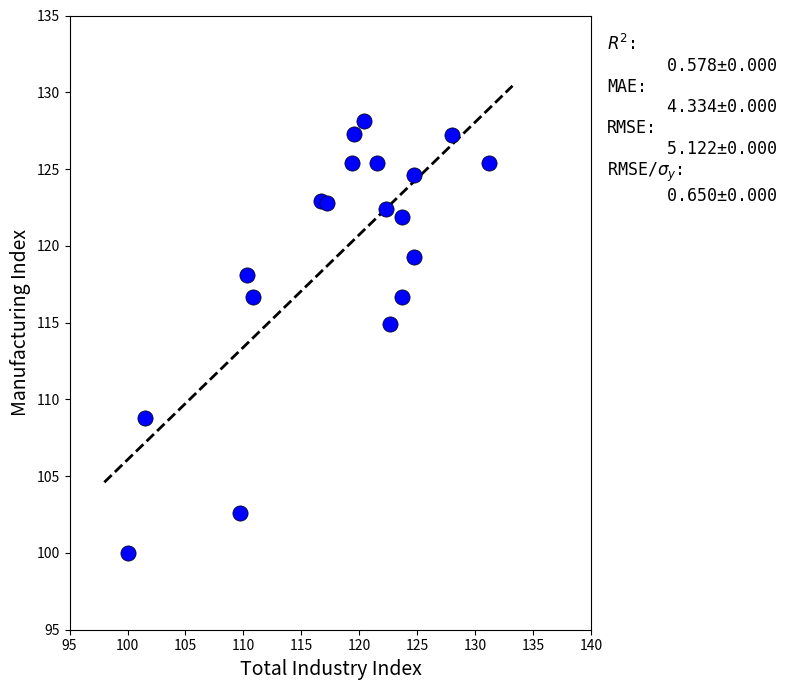

What is the range of X values (max minus min)?

31.2